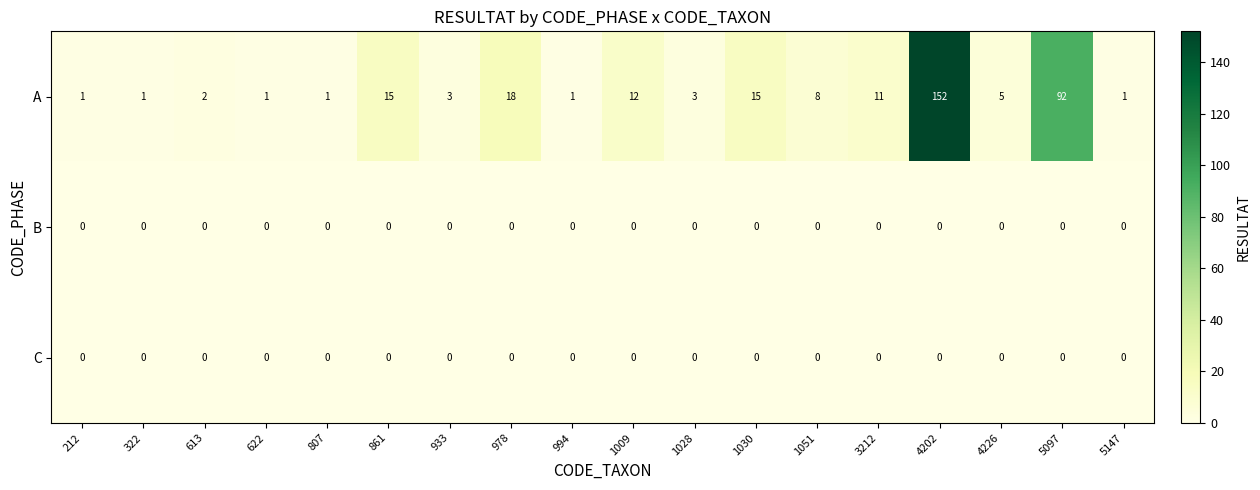

Which series has the largest total across all categories?

A